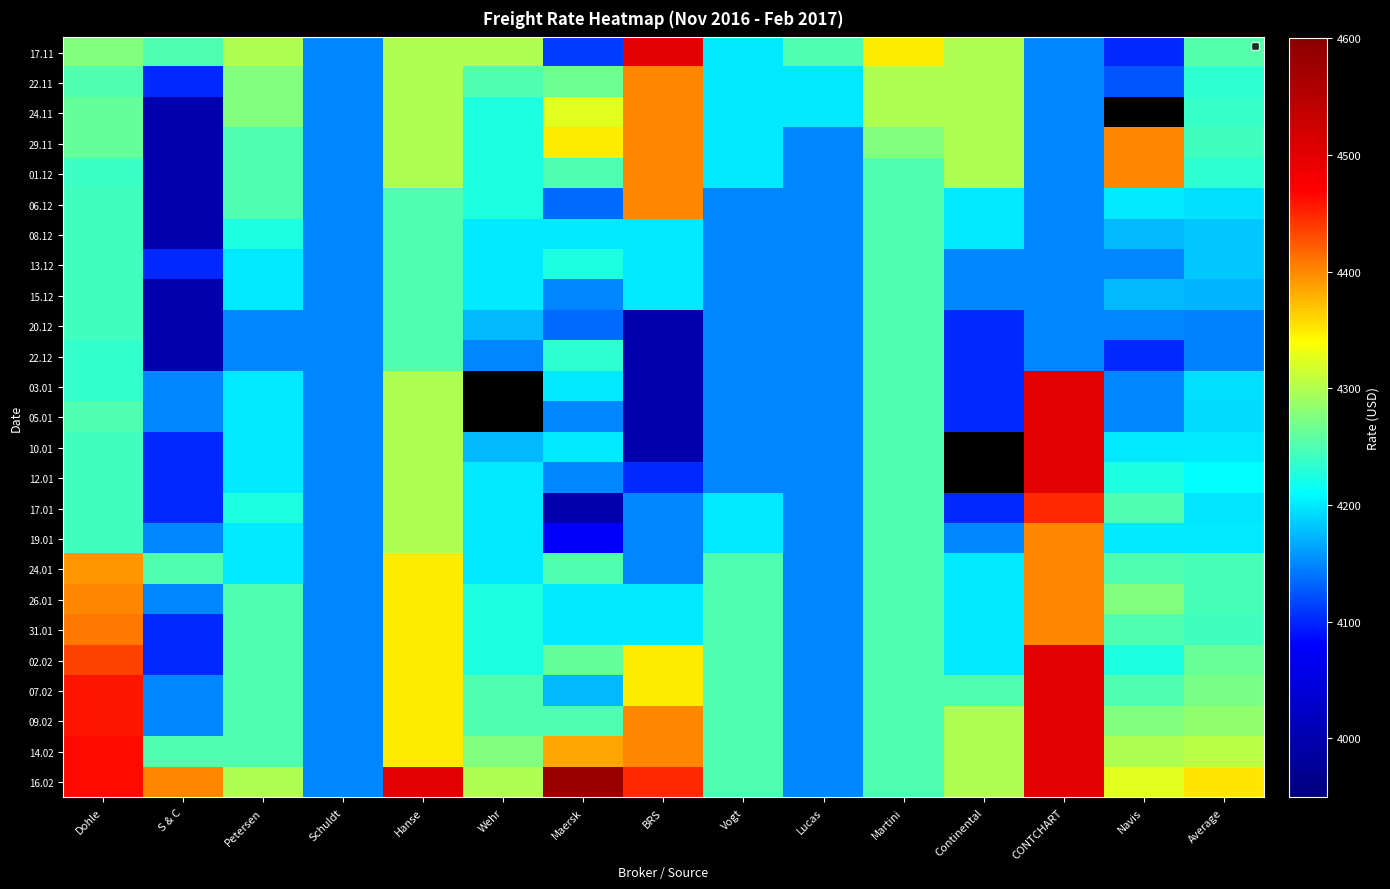

Rank the series by their average value, from highest to lowest.

24.11, 03.01, 05.01, 10.01, 12.01, 16.02, 14.02, 09.02, 07.02, 02.02, 17.11, 26.01, 24.01, 29.11, 31.01, 22.11, 01.12, 19.01, 17.01, 06.12, 13.12, 08.12, 15.12, 22.12, 20.12